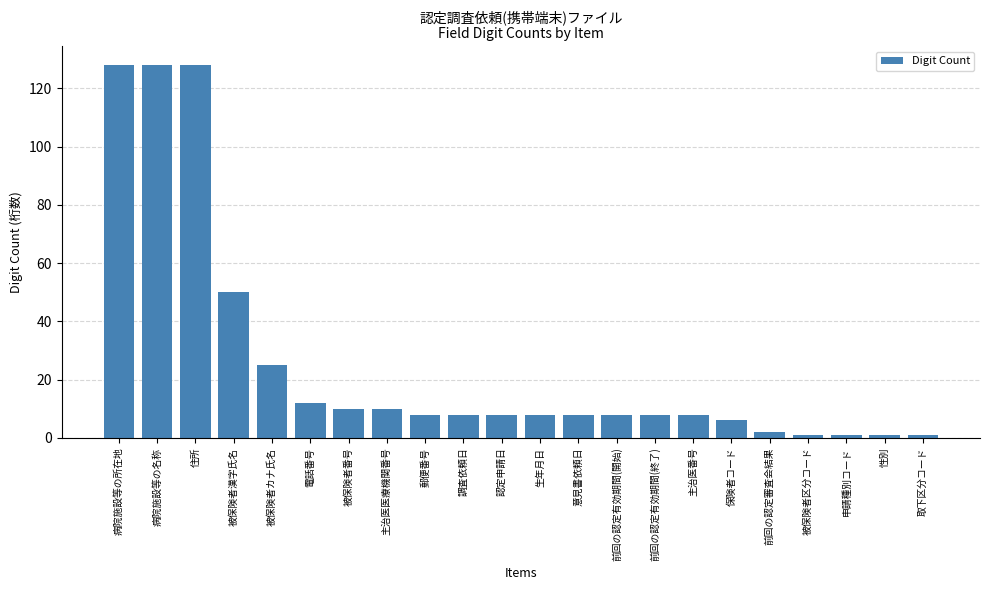

How many data points does each series have?

22